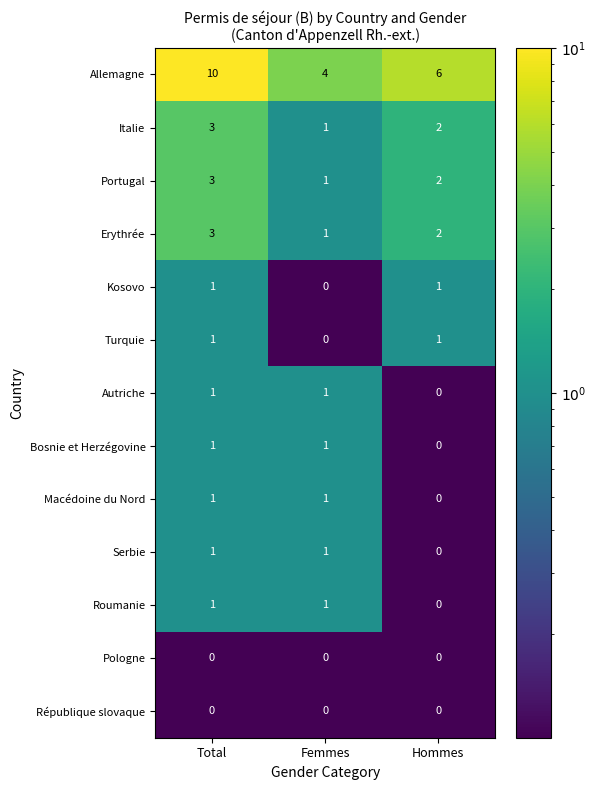

At how many categories does at least one series exceed 0?

3